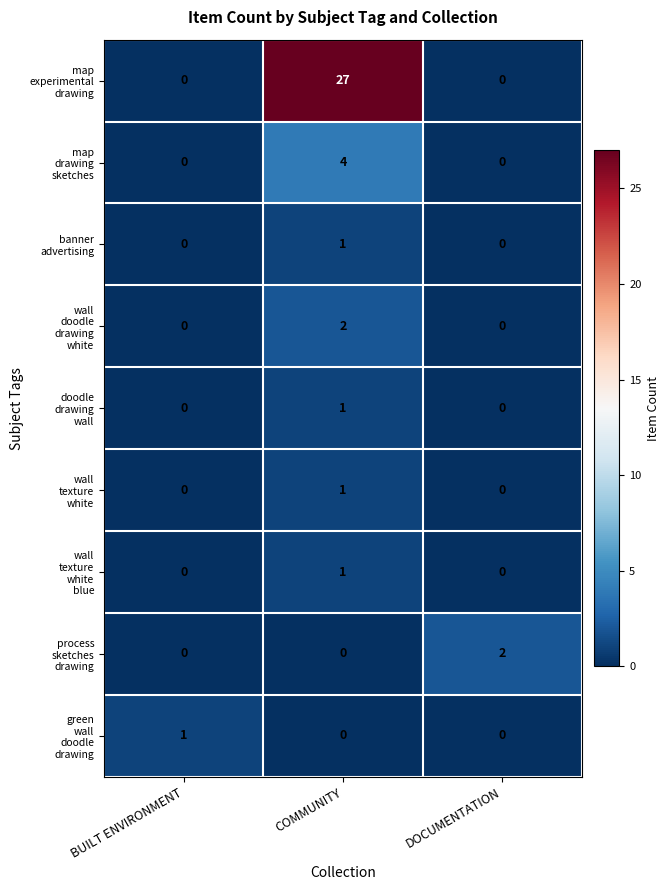

At which category is the sum across all series the highest?

COMMUNITY